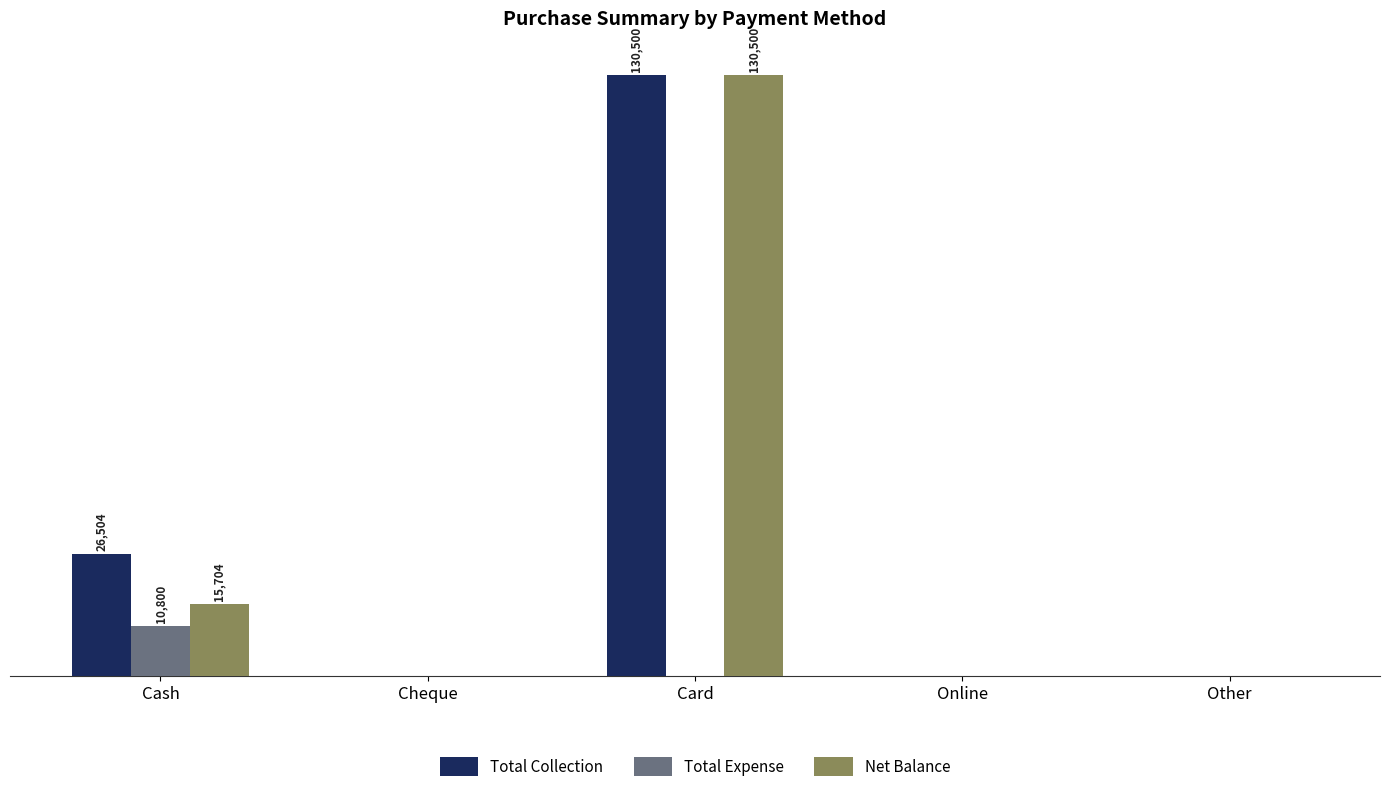

What is the difference between the maximum and minimum values in the Net Balance series?

130500